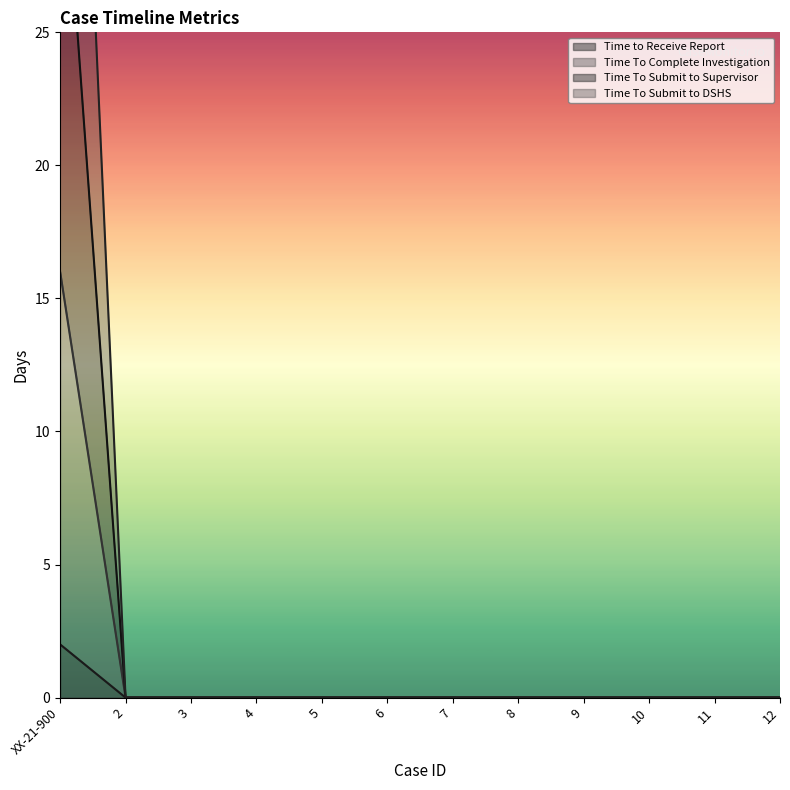

List the series in order of their overall mean, lowest first.

Time to Receive Report, Time To Complete Investigation, Time To Submit to DSHS, Time To Submit to Supervisor